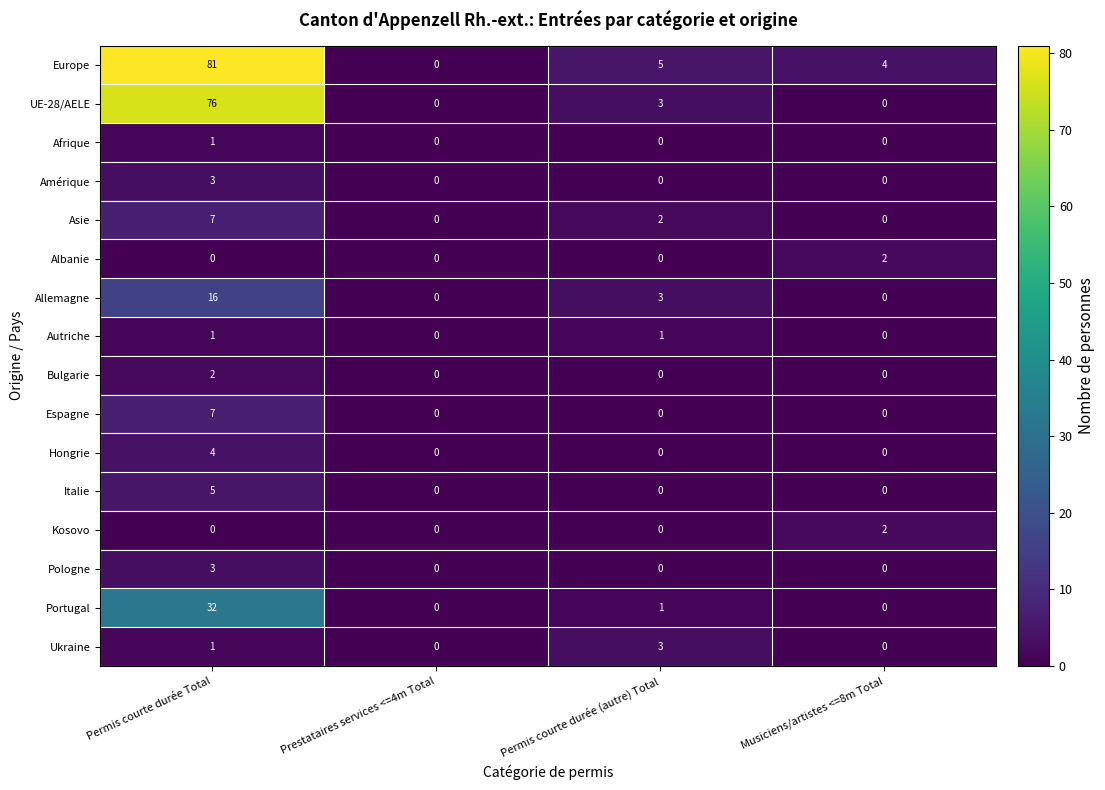

What is the difference between the maximum and minimum values in the Italie series?

5